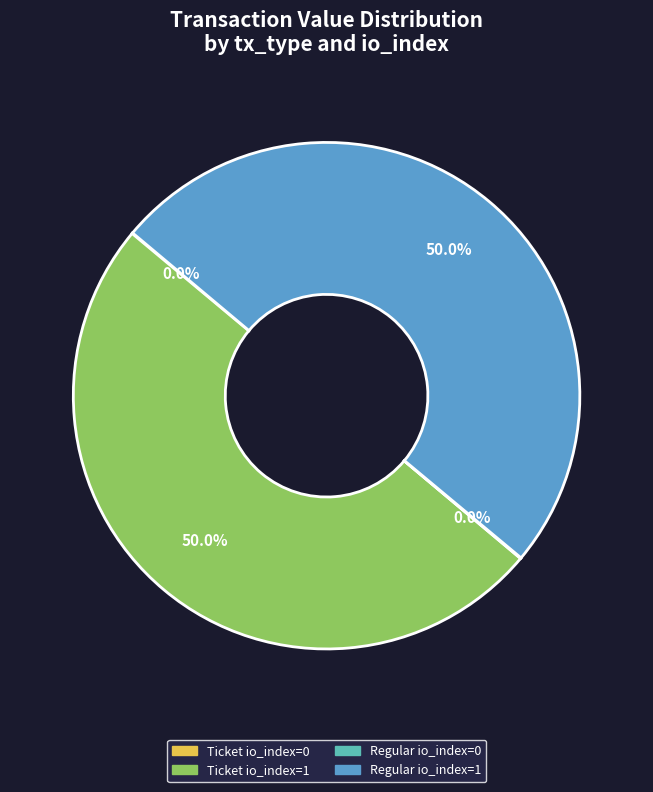

What percentage is NOT represented by Ticket io_index=1?

50.0%